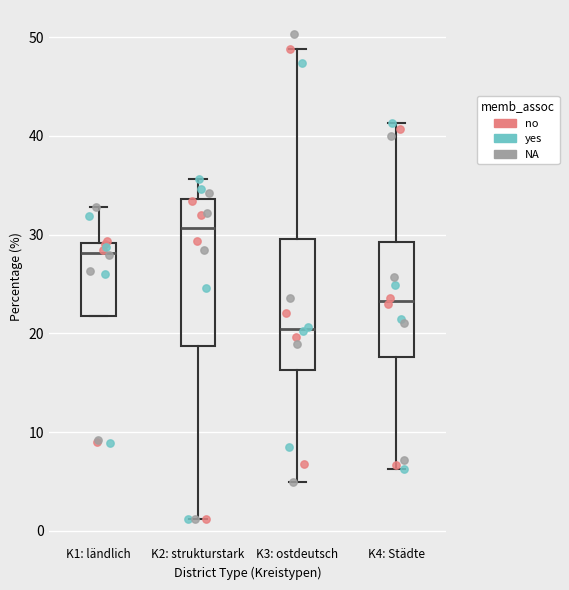

Which box is the tallest, from its lower edge to its upper edge?

K2: strukturstark